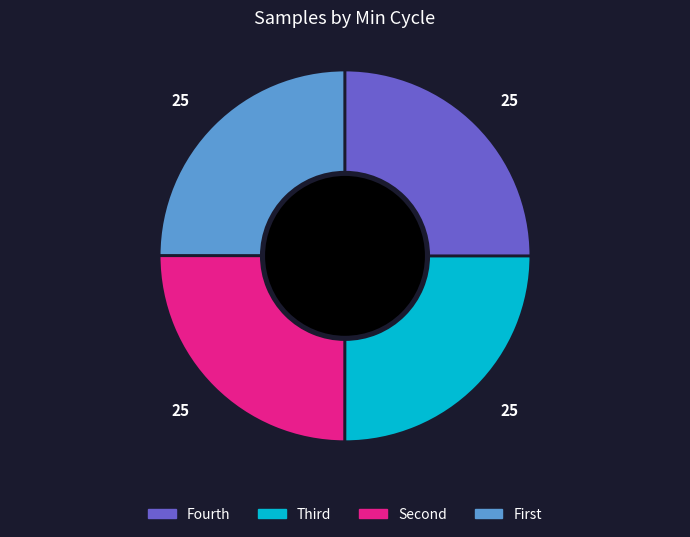

Does any single category account for the majority?

No